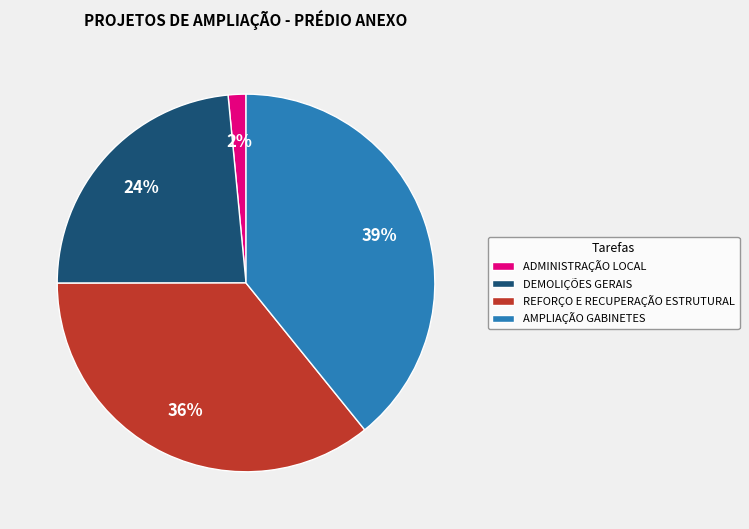

Does ADMINISTRAÇÃO LOCAL represent more than half of the total?

No